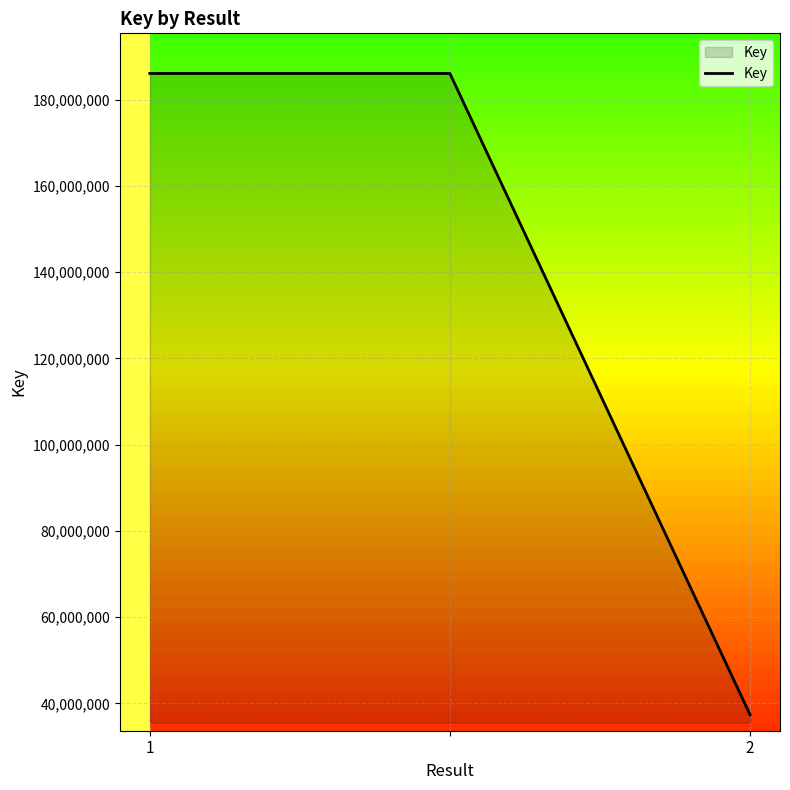

How many values are below 186106701?

1